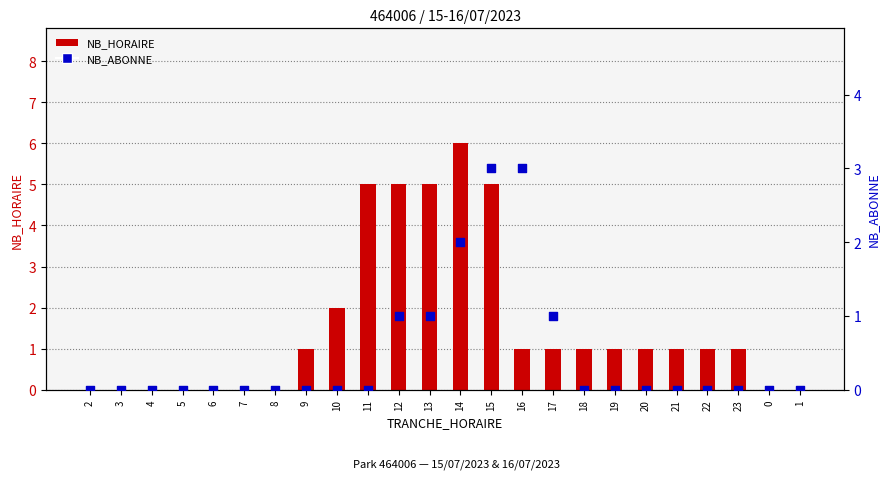

At how many categories does at least one series exceed 5?

1